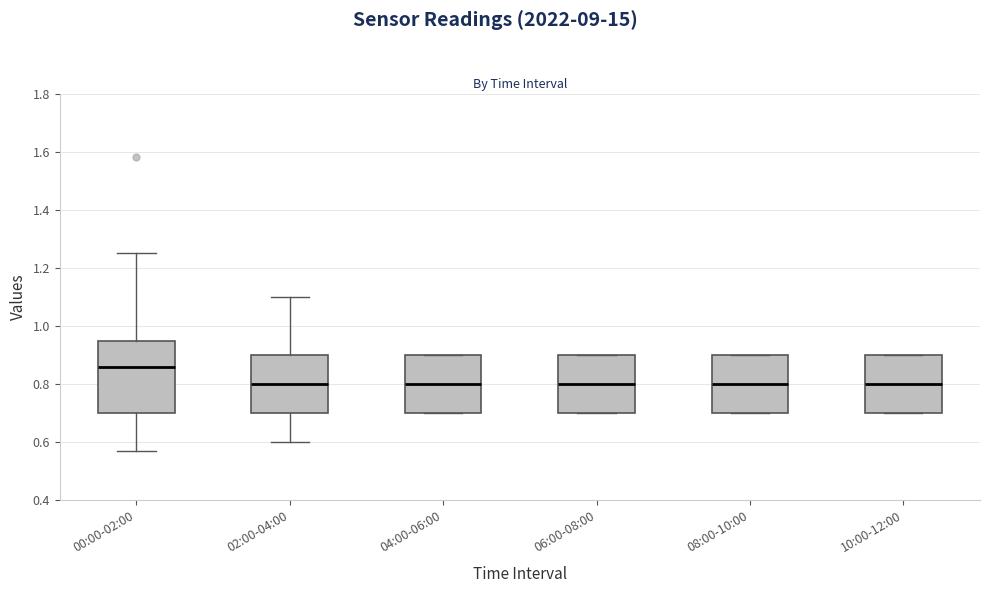

Where is the lower edge of the box for 06:00-08:00 on the y-axis? The values are not printed on the chart, so give them approximately, as read against the axis.

0.70